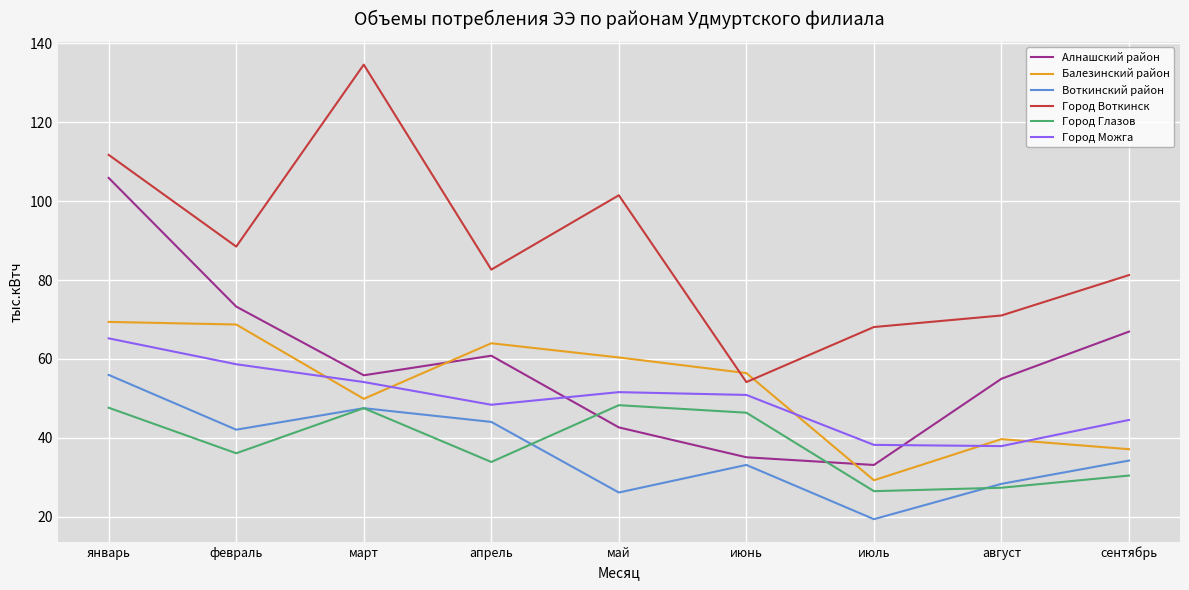

What value does the Балезинский район series have at июль?

29.2